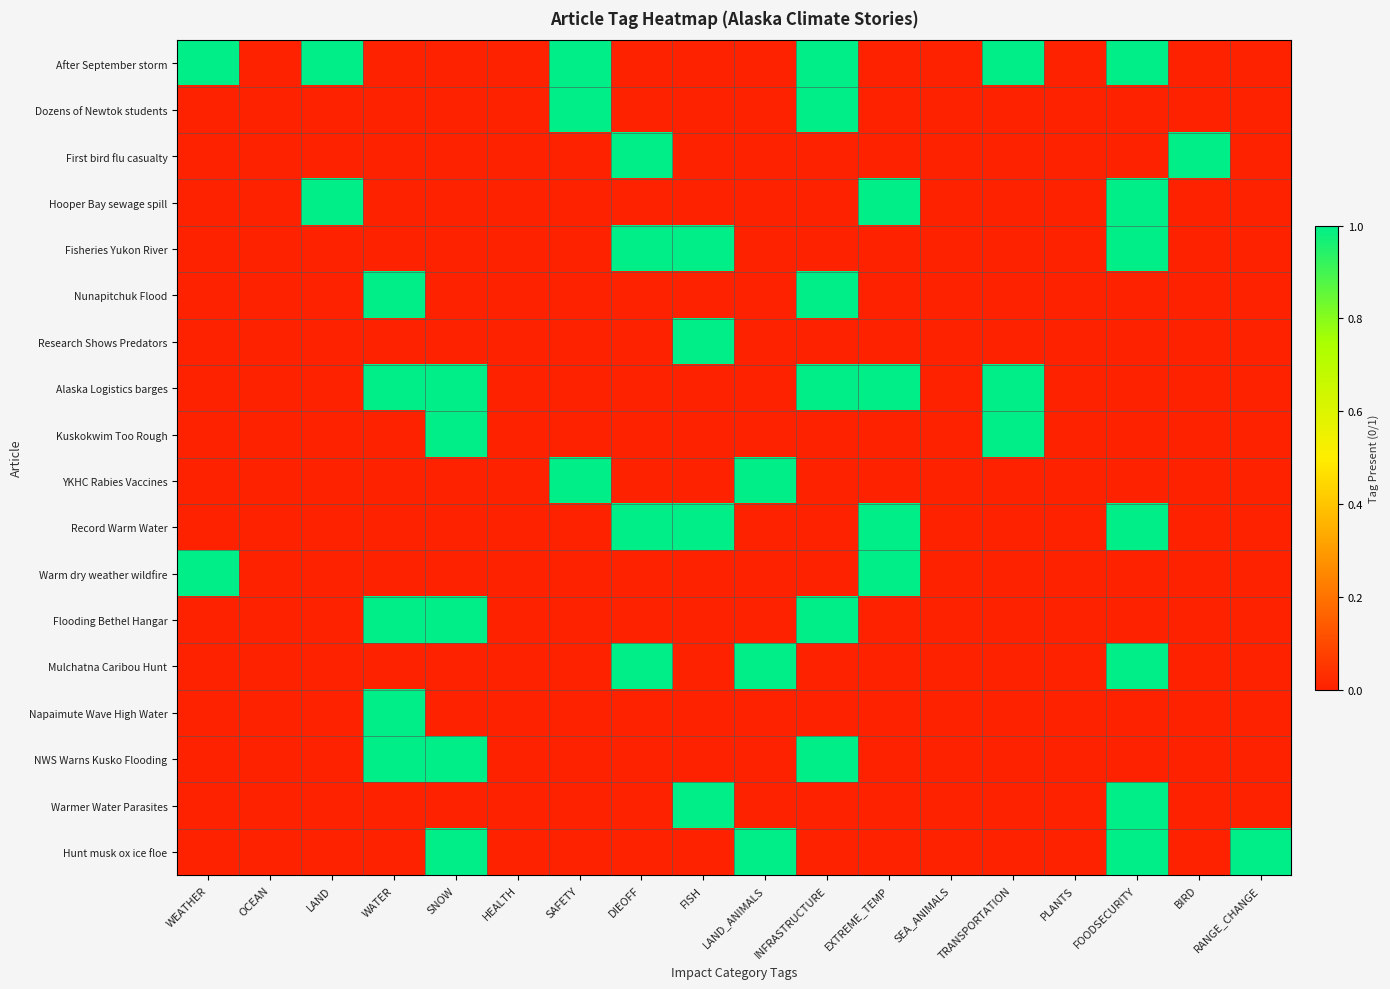

Count the number of data series in this chart.

18